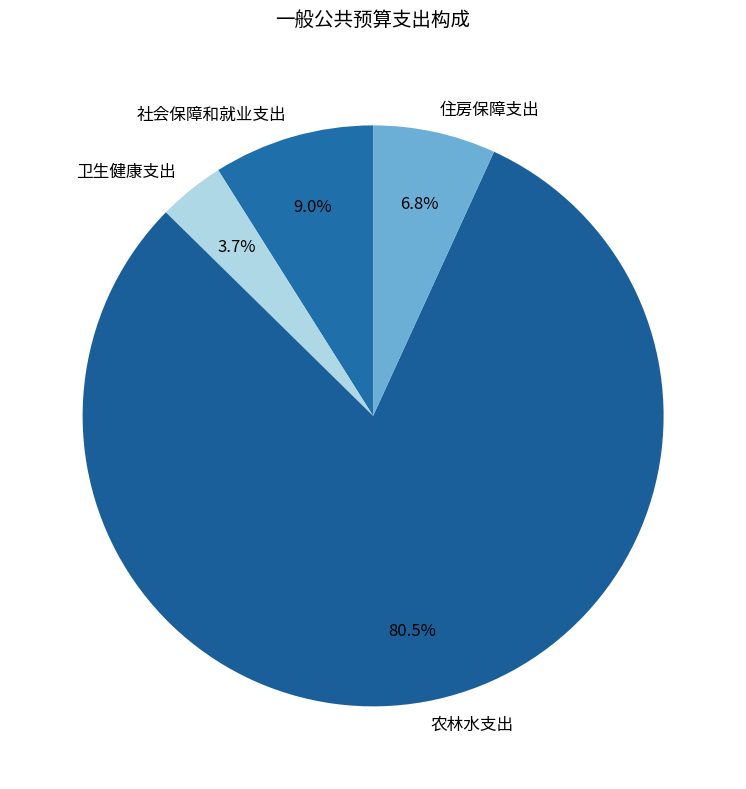

What is the largest slice in the pie chart?

农林水支出